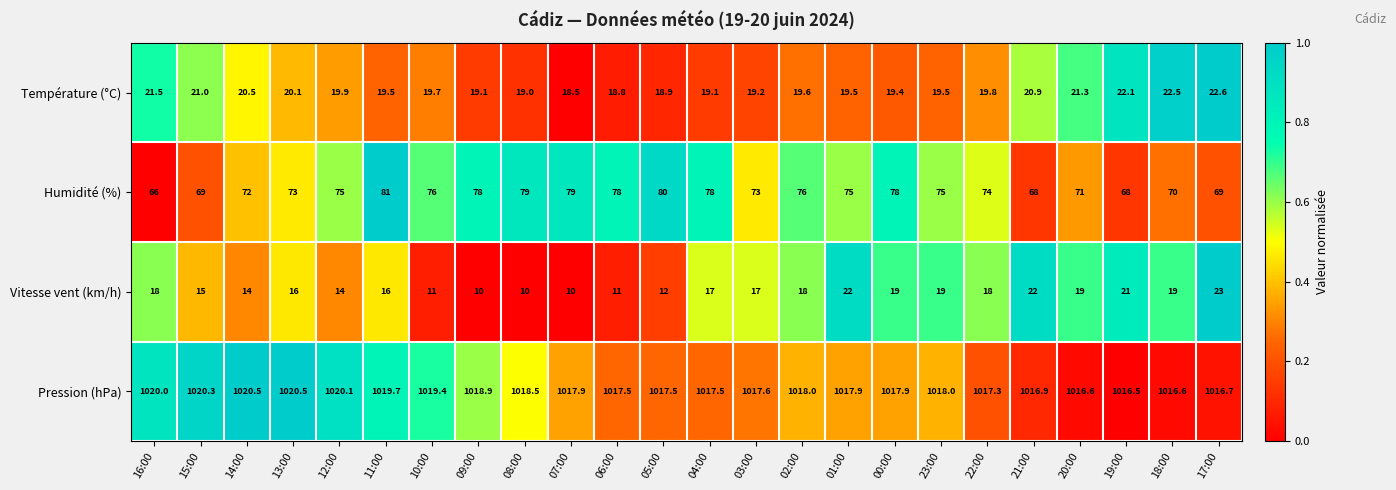

True or false: Pression (hPa) has a value of 1017.9 at 00:00.

True